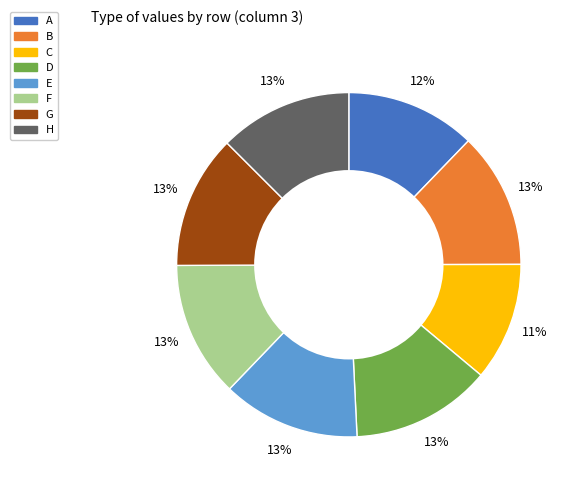

Do H and C together represent more than half of the pie?

No